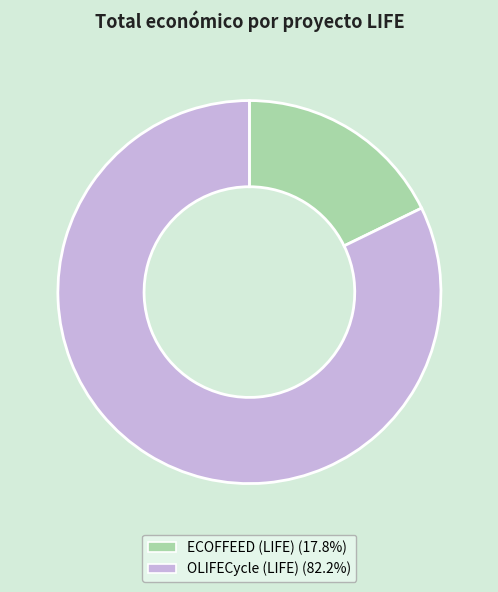

Combined, do OLIFECycle (LIFE) and ECOFFEED (LIFE) account for over 50%?

Yes